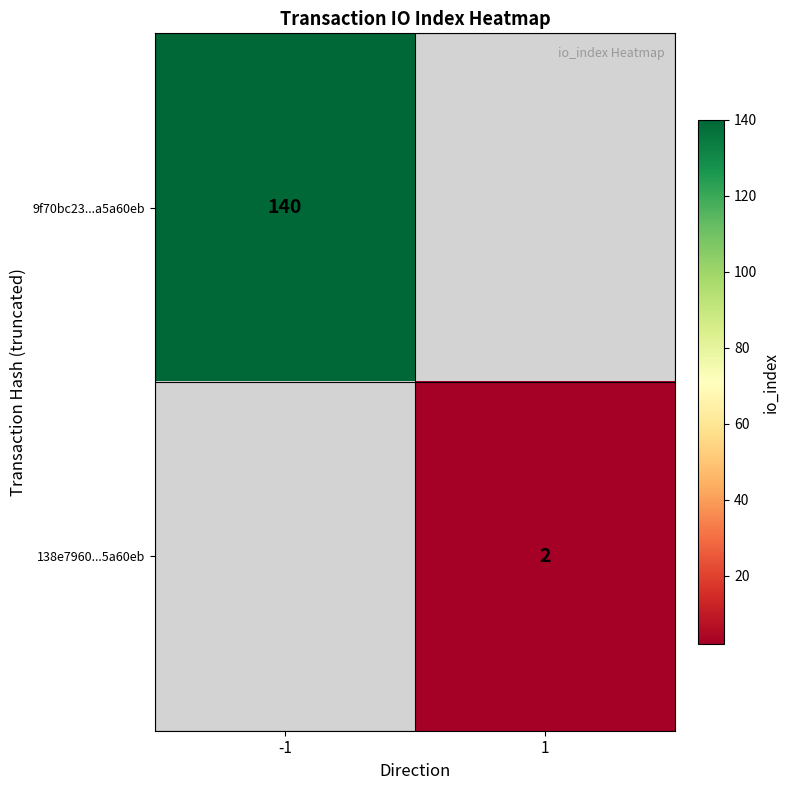

True or false: 9f70bc23...a5a60eb has a value of 183 at -1.

False